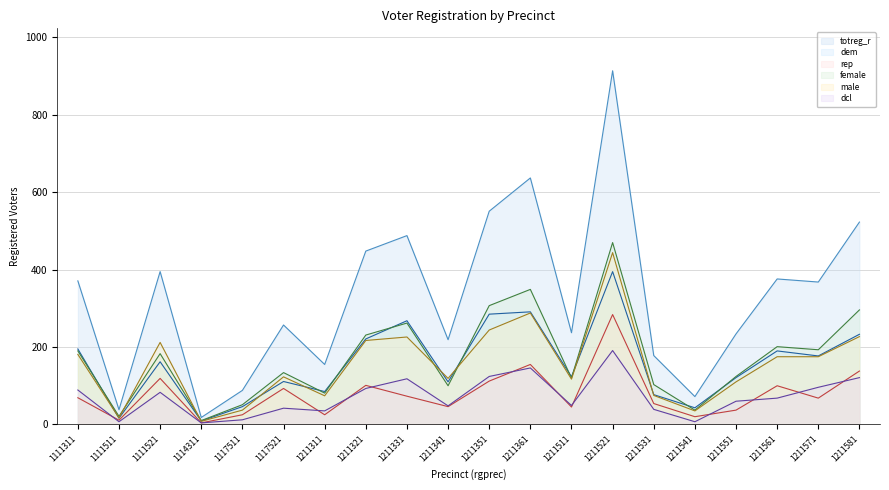

What is the value of the dcl point at the 16th from the left?

7